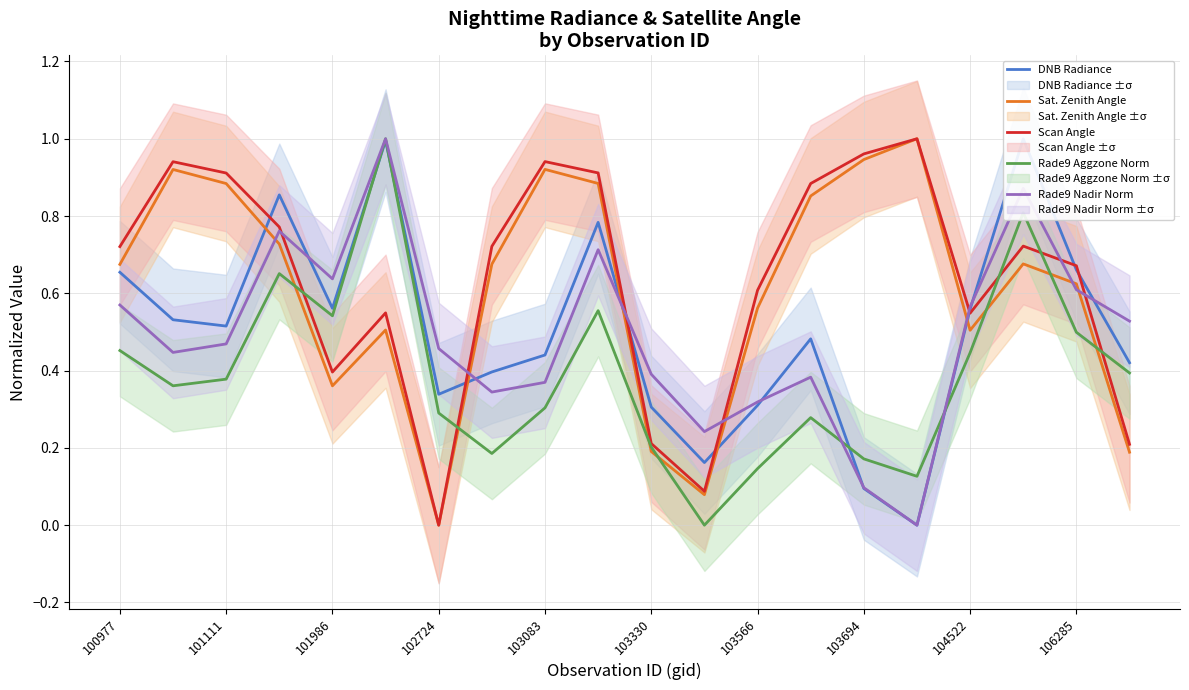

The value of Rade9 Aggzone Norm at 100977 is 0.2. True or false?

False